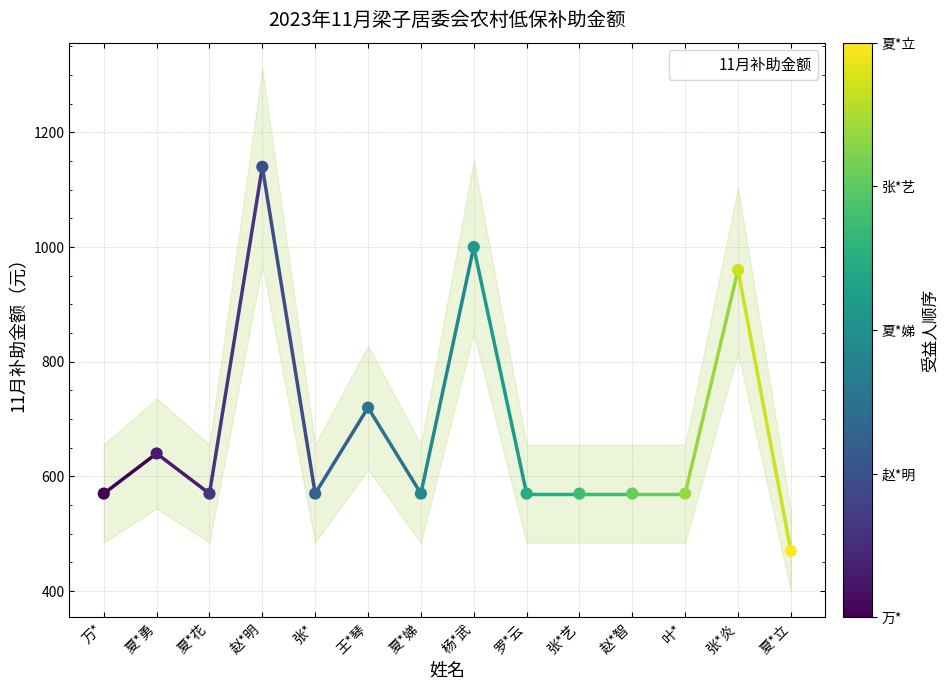

Between 王*琴 and 张*艺, which is larger?

王*琴